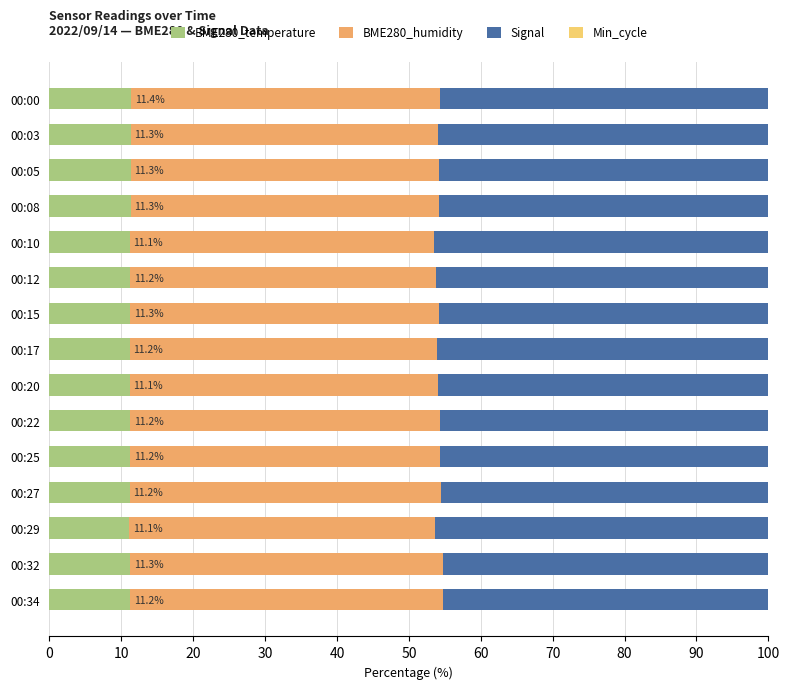

What is the total value across all series at 00:15?

100.0